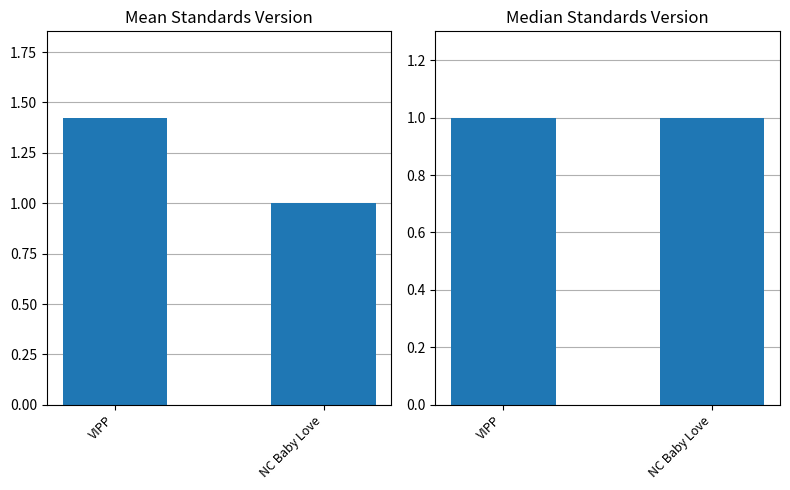

What is the label of the 2nd bar from the left?

NC Baby Love